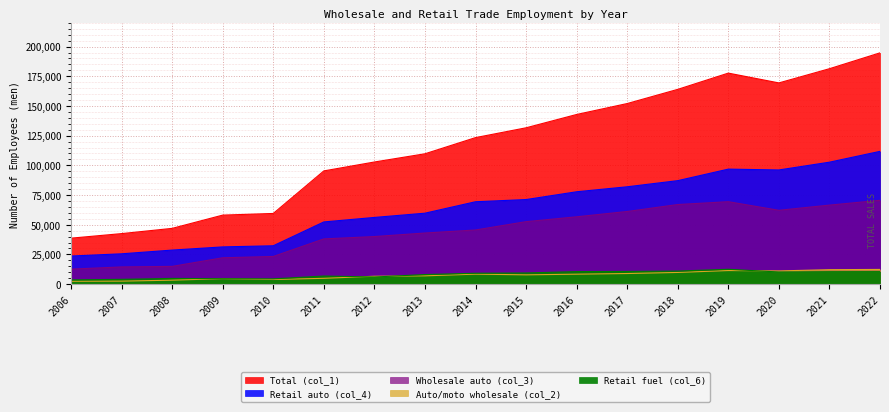

At how many categories does at least one series exceed 183508?

1